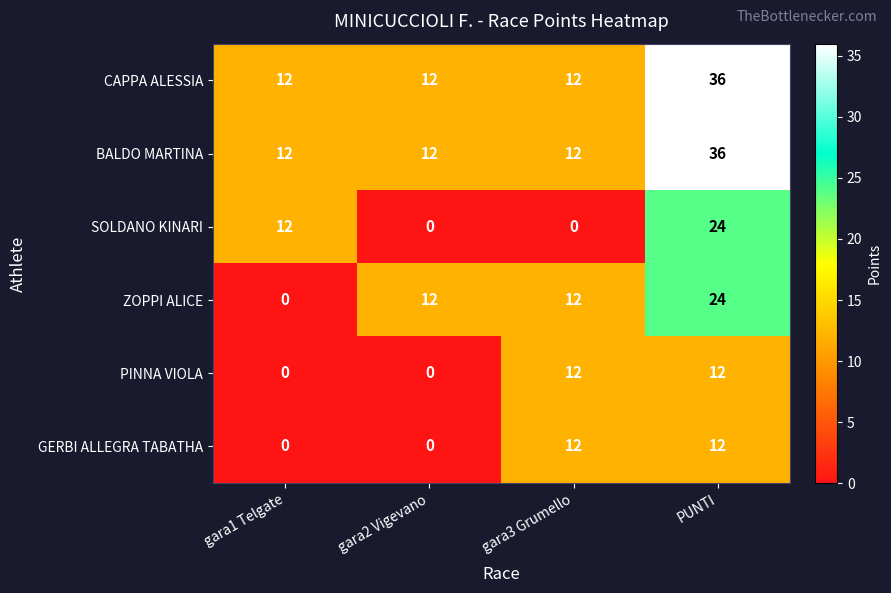

At how many categories does at least one series exceed 15?

1